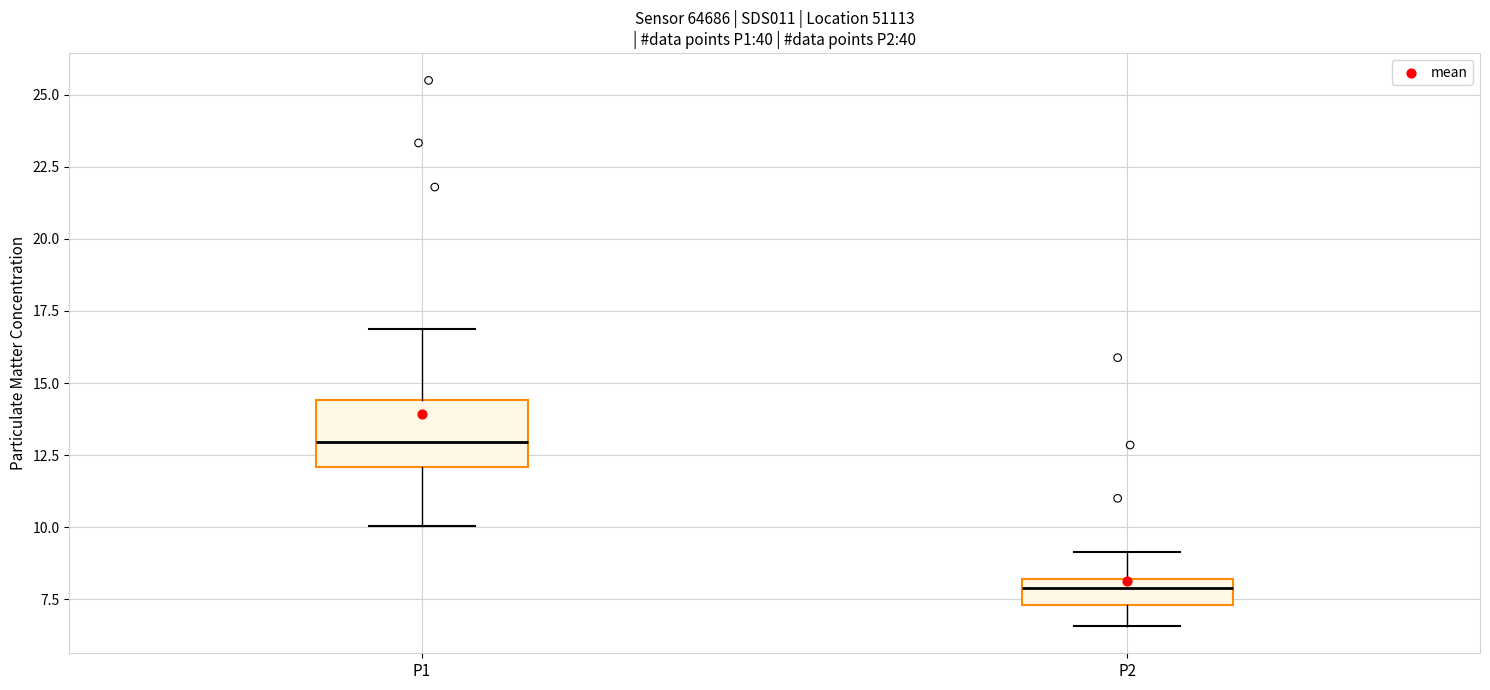

Comparing the boxes themselves (not the whiskers), which one is the tallest?

P1